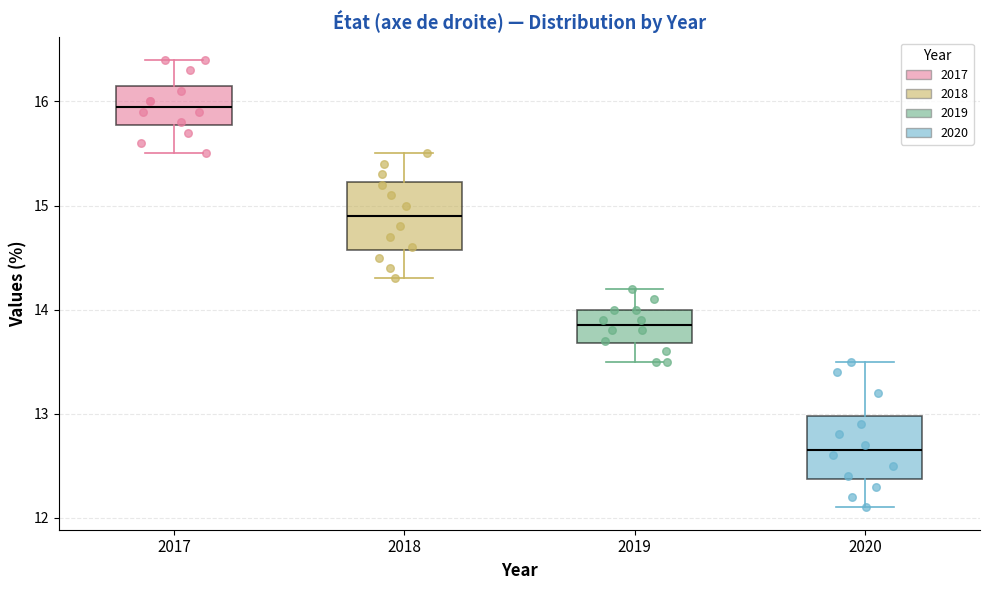

Reading left to right, read every box against the y-axis: the position of its median line, the range the box covers, and the ends of its whiskers. The values are not printed on the chart, so give them approximately, as read against the axis.

2017: median 16.0, box 15.8 to 16.2, whiskers 15.5 to 16.4
2018: median 14.9, box 14.6 to 15.2, whiskers 14.3 to 15.5
2019: median 13.9, box 13.7 to 14.0, whiskers 13.5 to 14.2
2020: median 12.7, box 12.4 to 13.0, whiskers 12.1 to 13.5